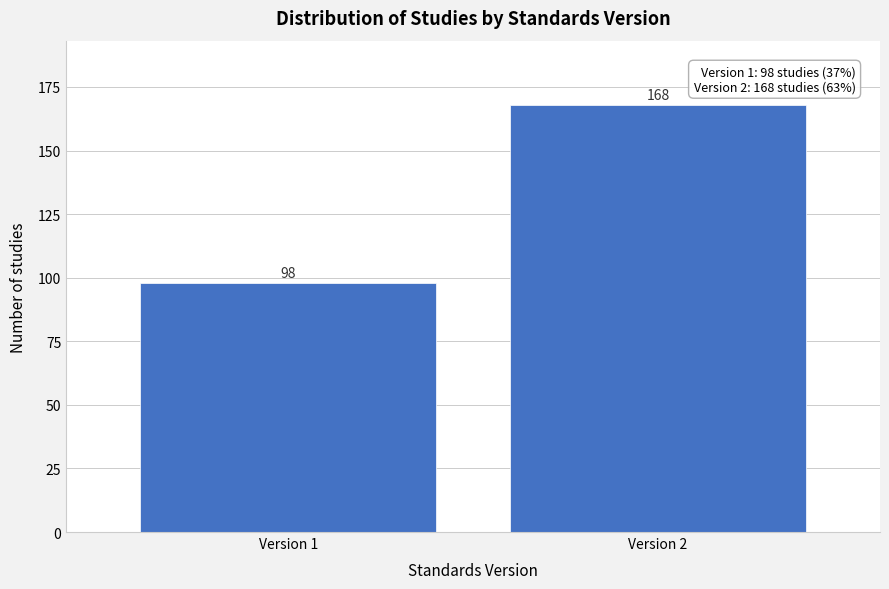

Reading right to left, list all the values displayed in this chart.

Version 2=168	Version 1=98